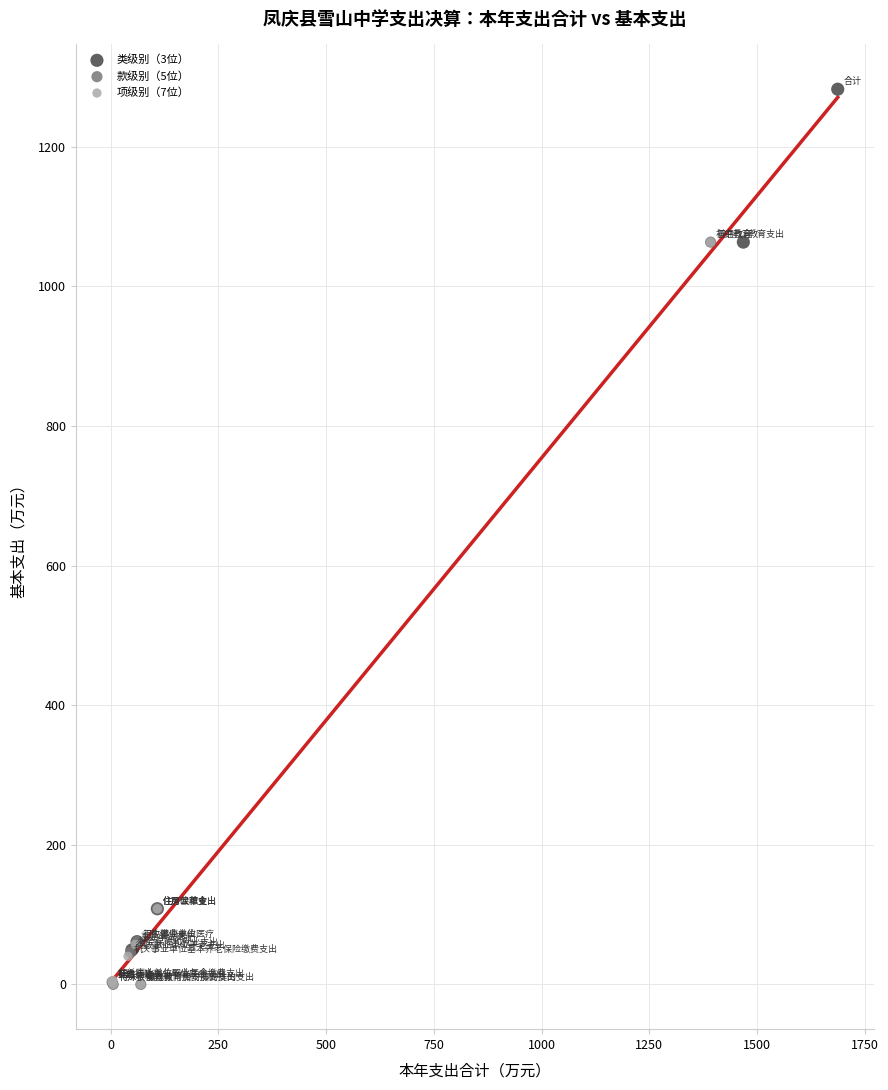

What are all the series names shown in the legend?

类级别（3位）, 款级别（5位）, 项级别（7位）